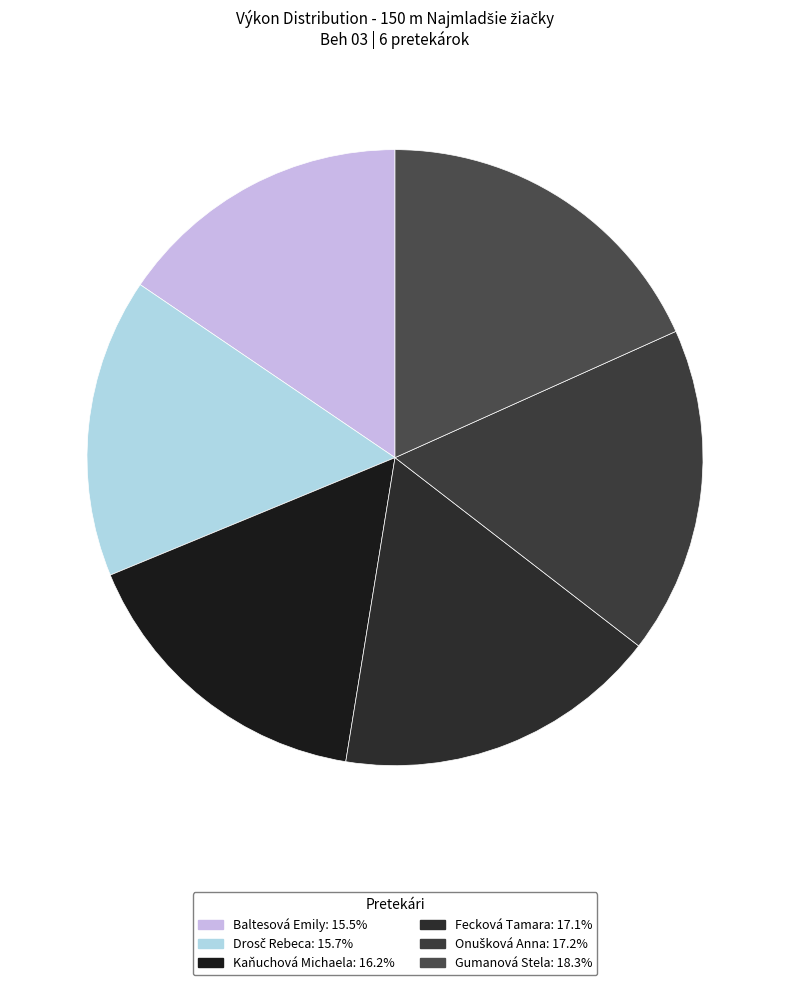

How many segments does this pie chart have?

6